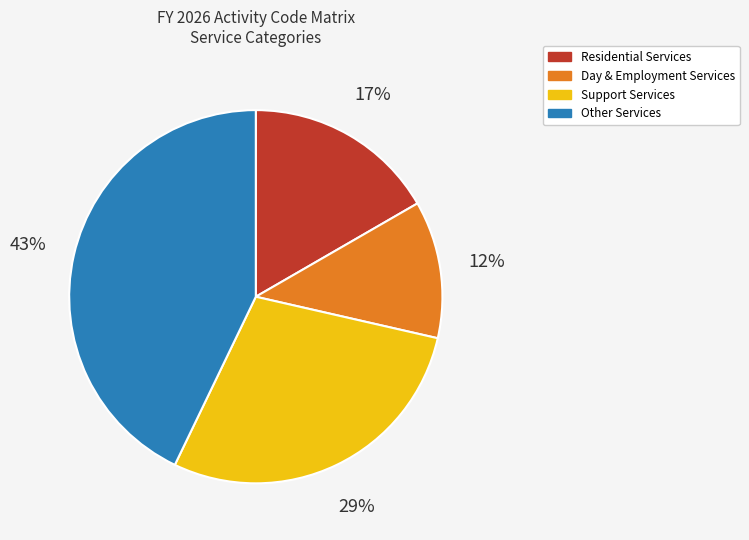

Do Support Services and Day & Employment Services together represent more than half of the pie?

No